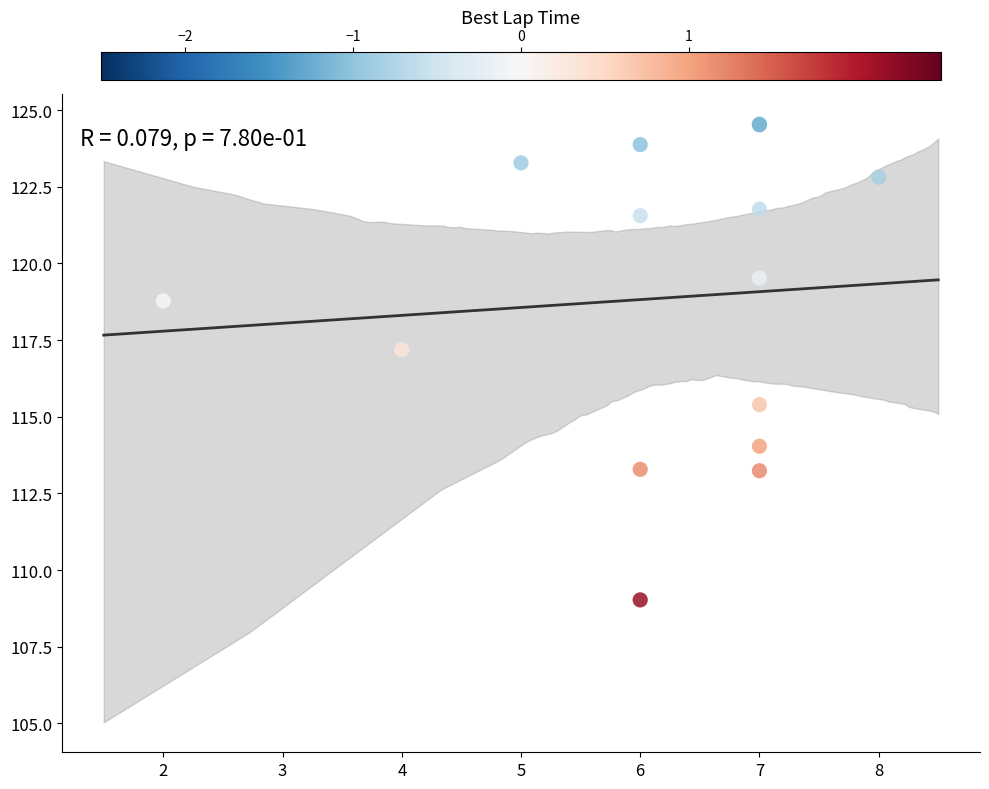

What Y value in the scatter plot is closest to 116?

115.4